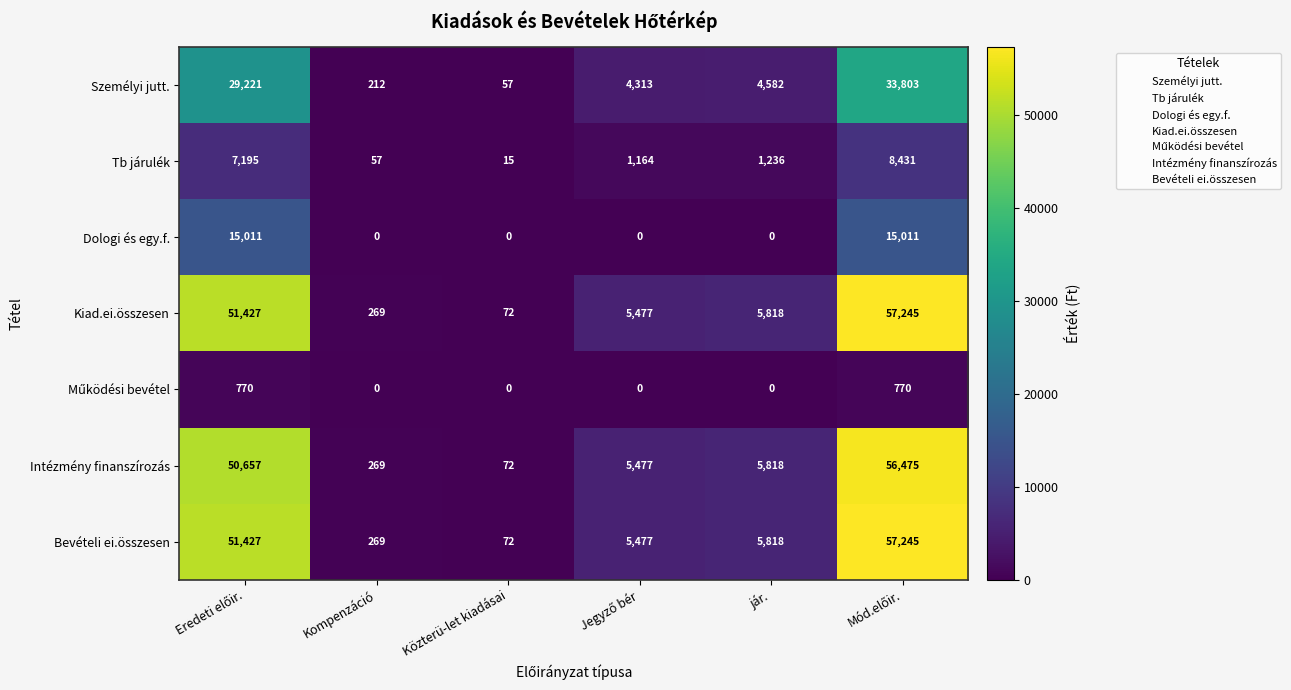

The Kiad.ei.összesen series shows 1363 at jár.. True or false?

False